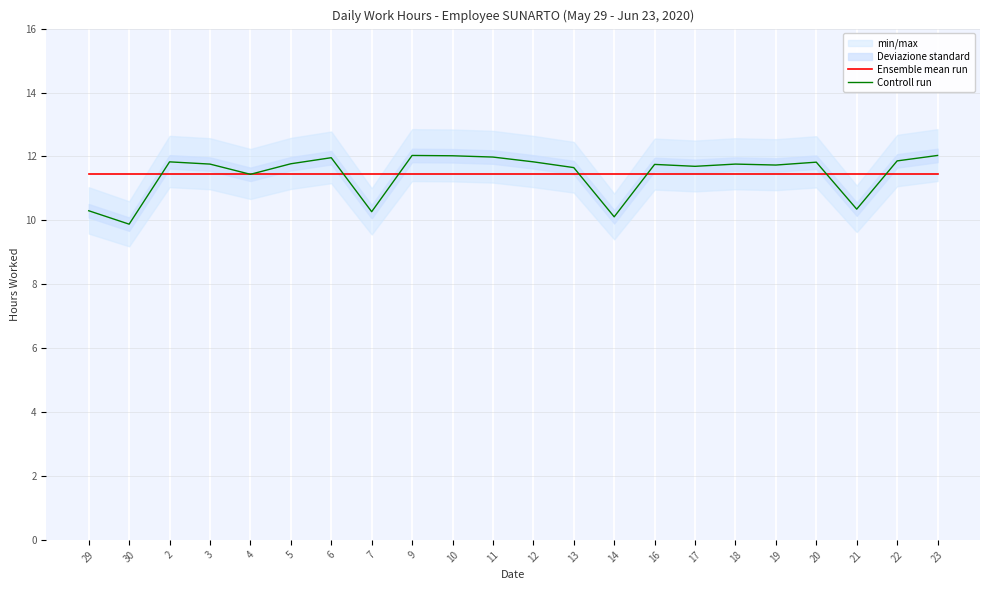

What is the spread (max minus min) of values at 3?

0.3